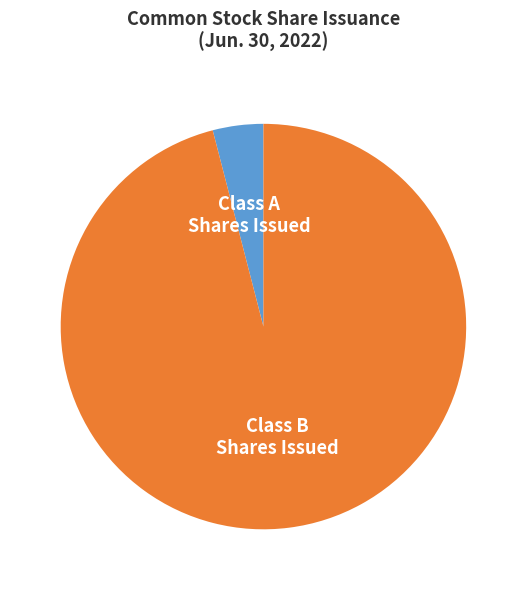

What is the ratio of the value at Class B Shares Issued to the value at Class A Shares Issued?

23.8